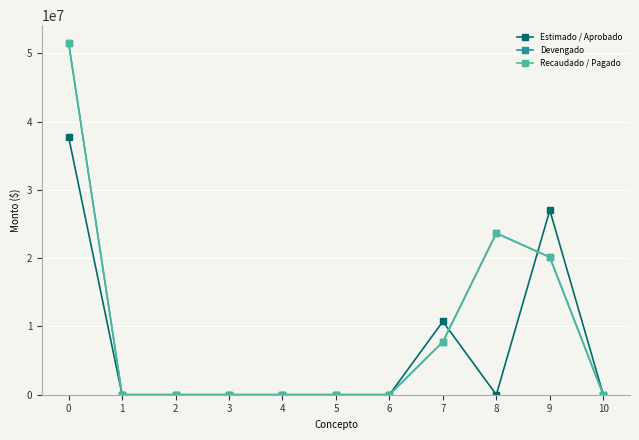

How many lines are shown in the chart?

3